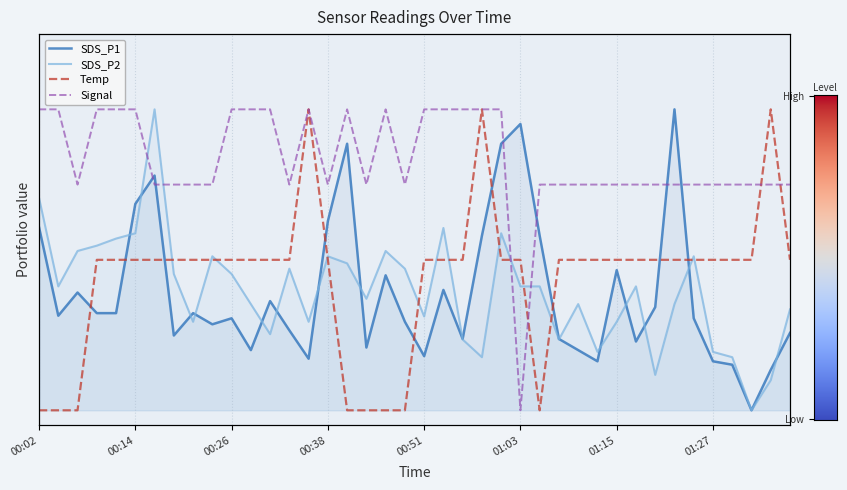

Which series changed the most between 01:27 and 31?

SDS_P2